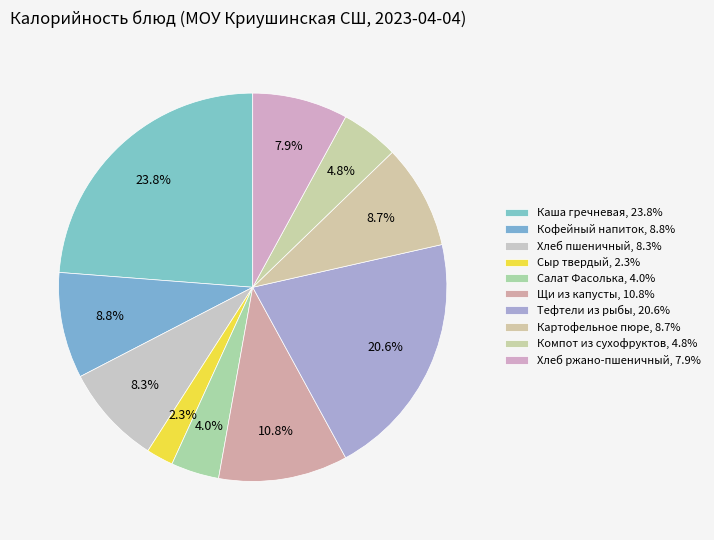

To the nearest percent, what portion does Каша гречневая represent?

24%